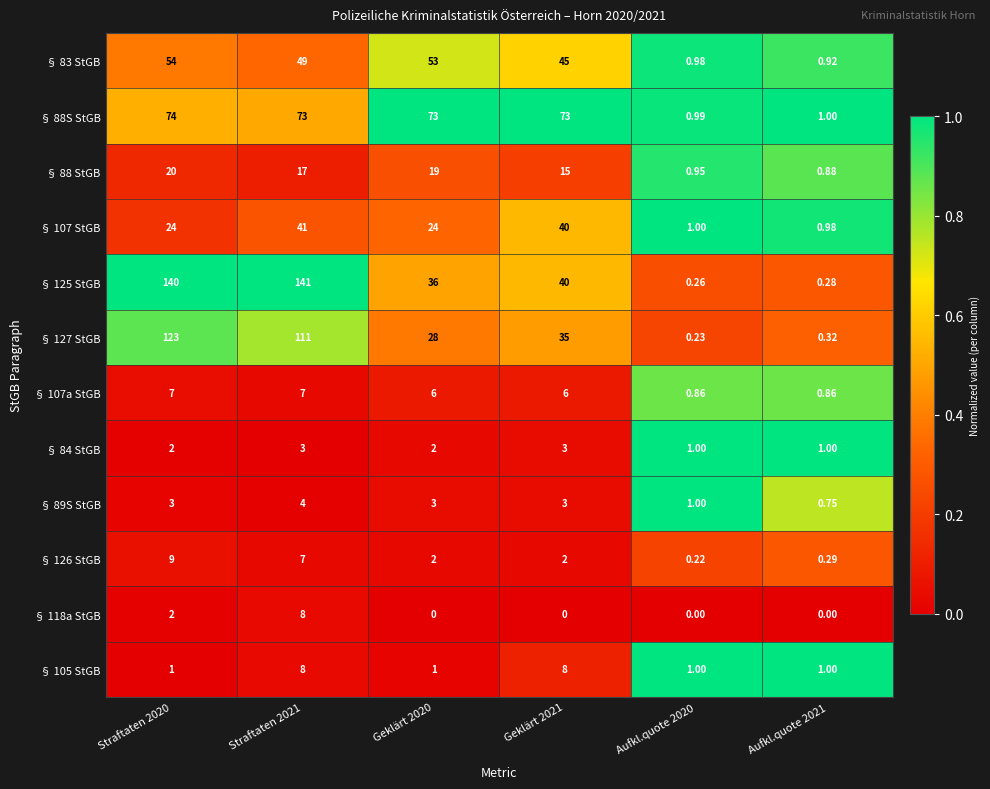

Is the value of § 88 StGB at Aufkl.quote 2020 greater than the value of § 127 StGB at Aufkl.quote 2020?

Yes